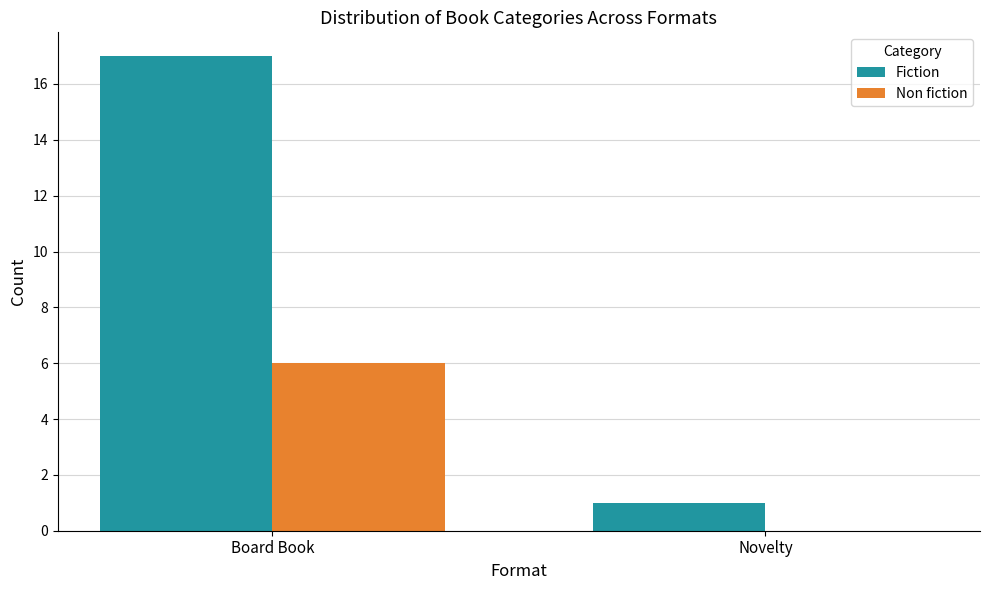

At which category is the sum across all series the highest?

Board Book